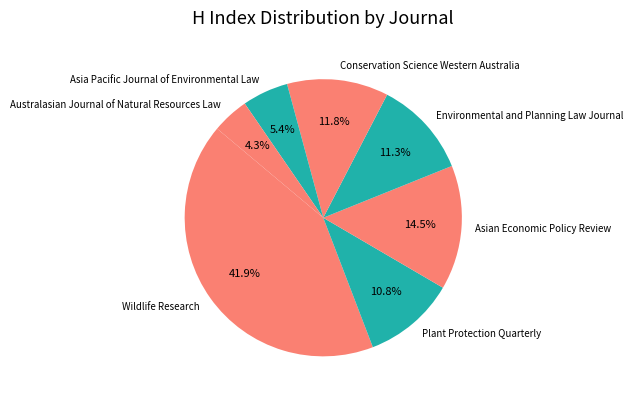

Which category has the biggest portion of the pie?

Wildlife Research